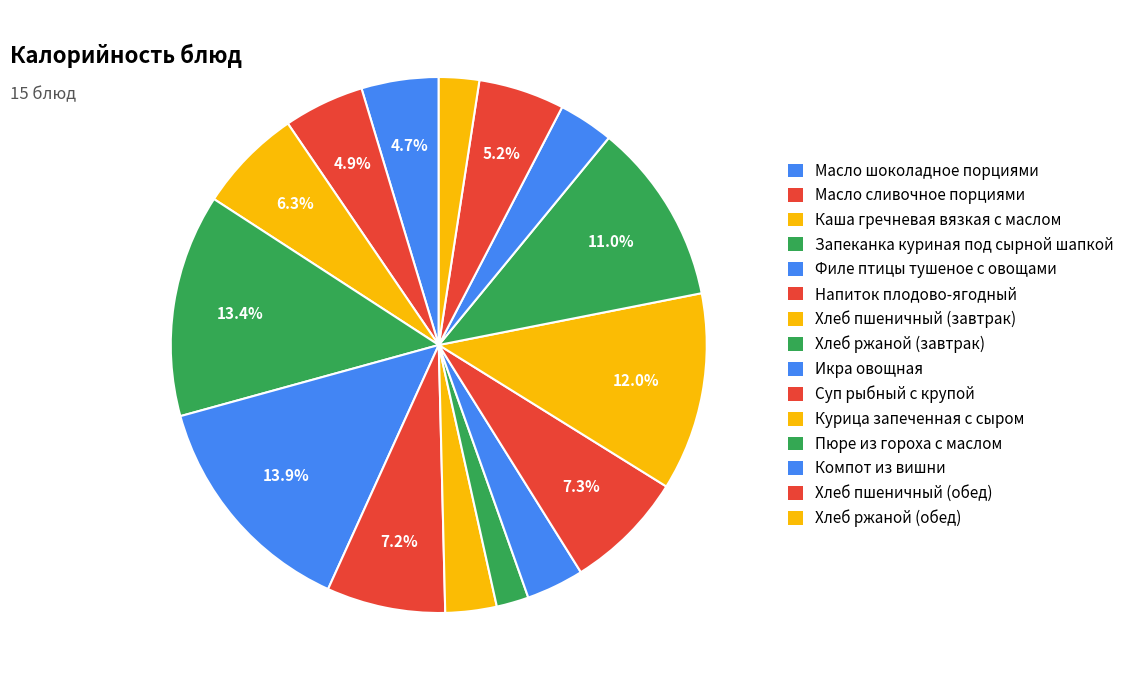

How many slices are in this pie chart?

15